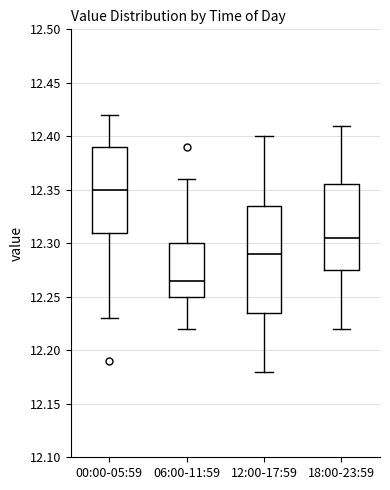

Reading left to right, read every box against the y-axis: the position of its median line, the range the box covers, and the ends of its whiskers. The values are not printed on the chart, so give them approximately, as read against the axis.

00:00-05:59: median 12.350, box 12.310 to 12.390, whiskers 12.230 to 12.420
06:00-11:59: median 12.265, box 12.250 to 12.300, whiskers 12.220 to 12.360
12:00-17:59: median 12.290, box 12.235 to 12.335, whiskers 12.180 to 12.400
18:00-23:59: median 12.305, box 12.275 to 12.355, whiskers 12.220 to 12.410